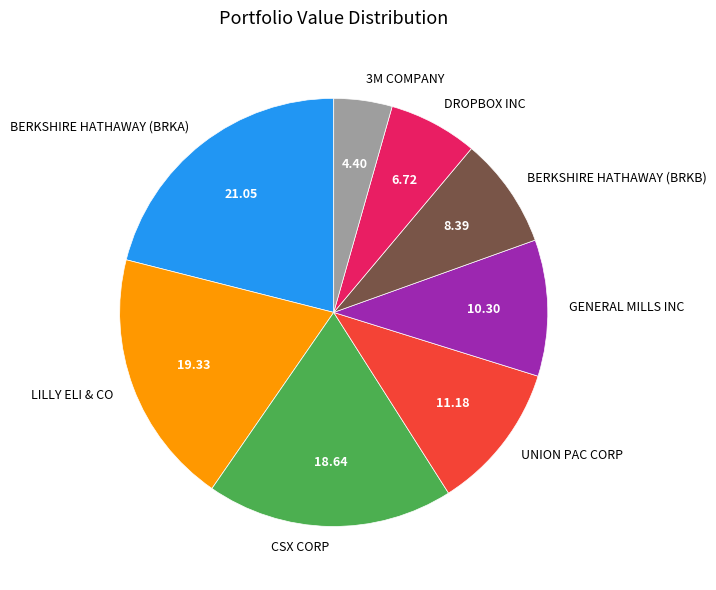

Does any single category account for the majority?

No